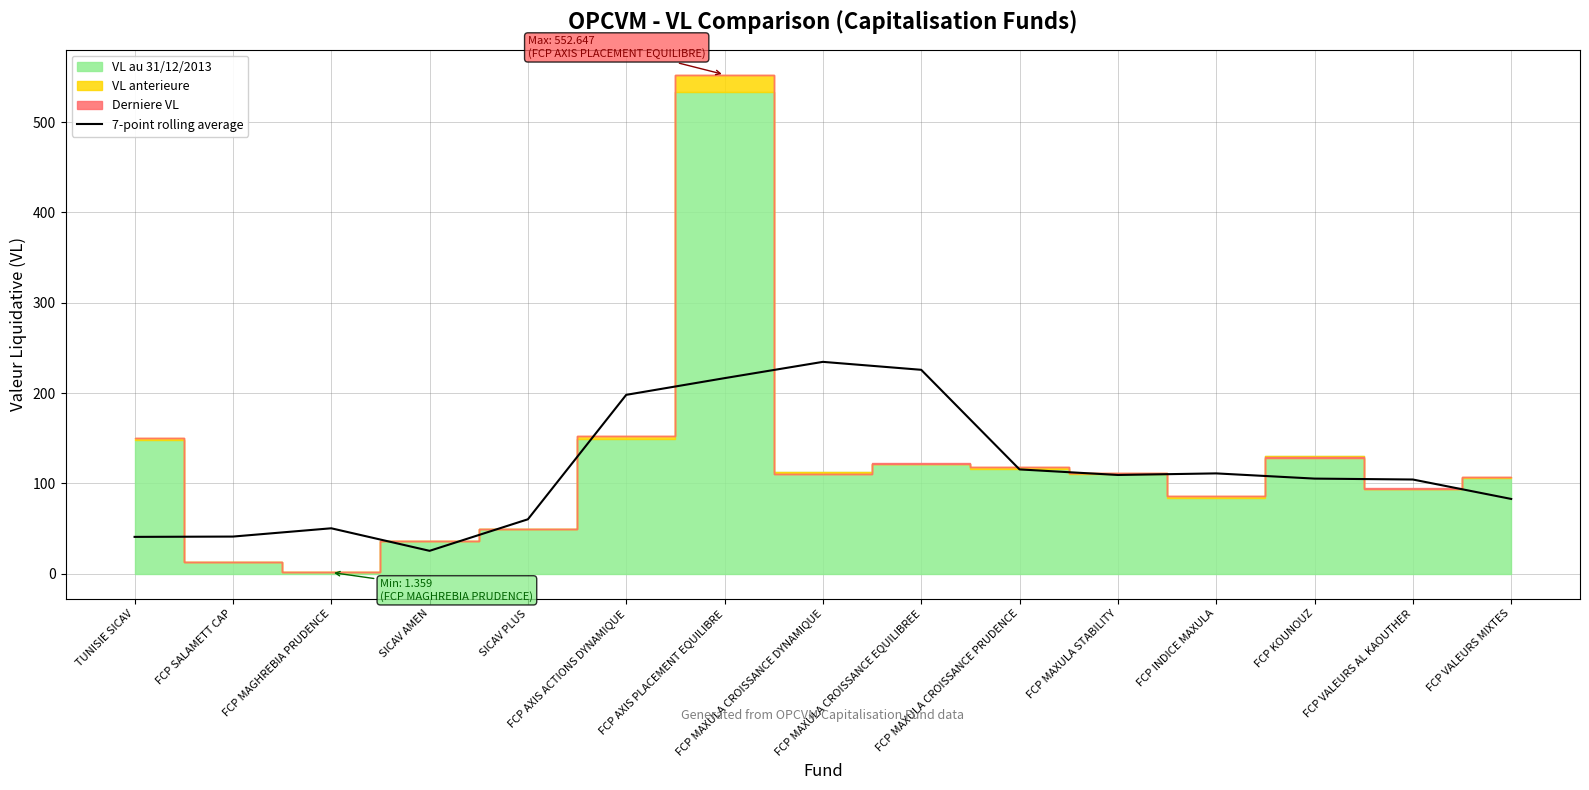

What is the maximum value for 7-point rolling average?

234.6